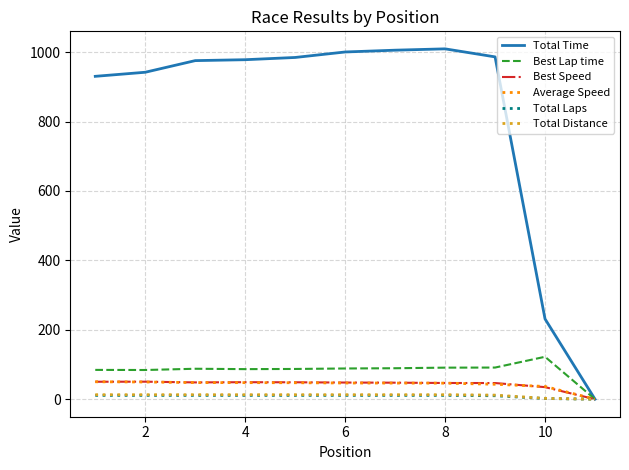

Is this an area chart (filled region under the line)?

No